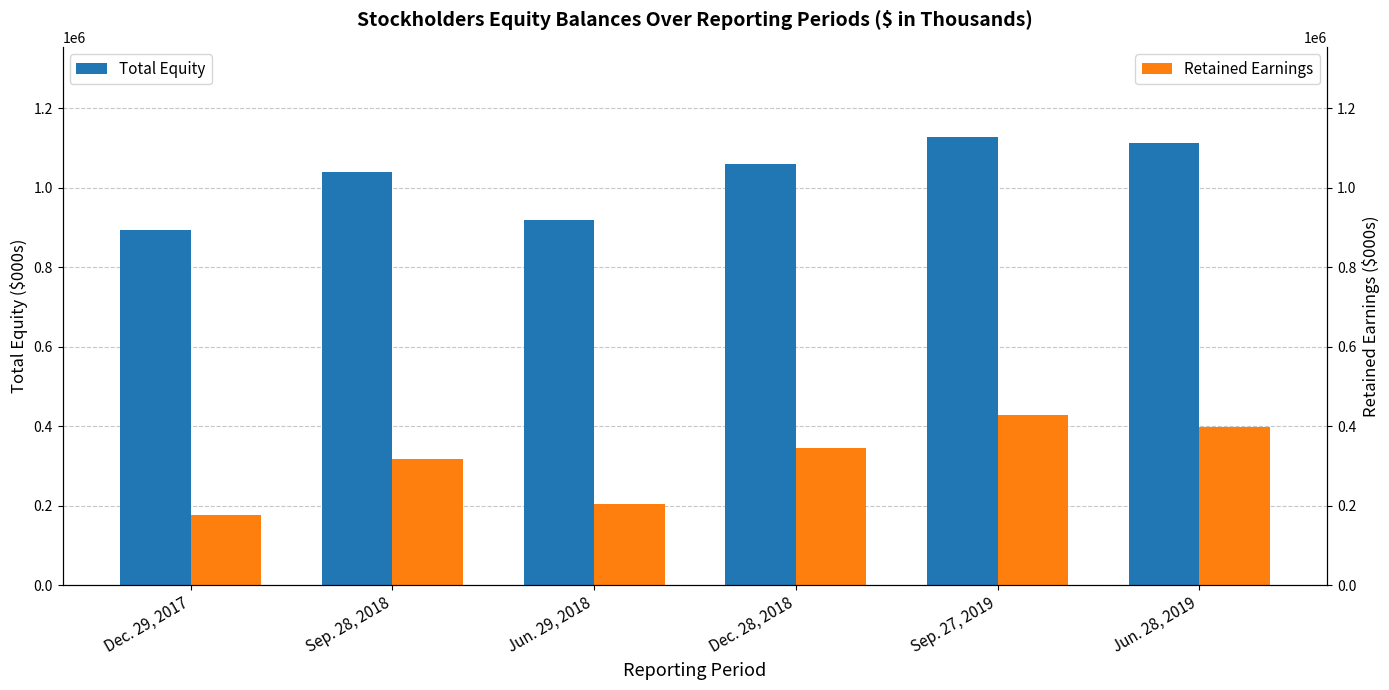

How many values in the Retained Earnings series exceed 344498?

2